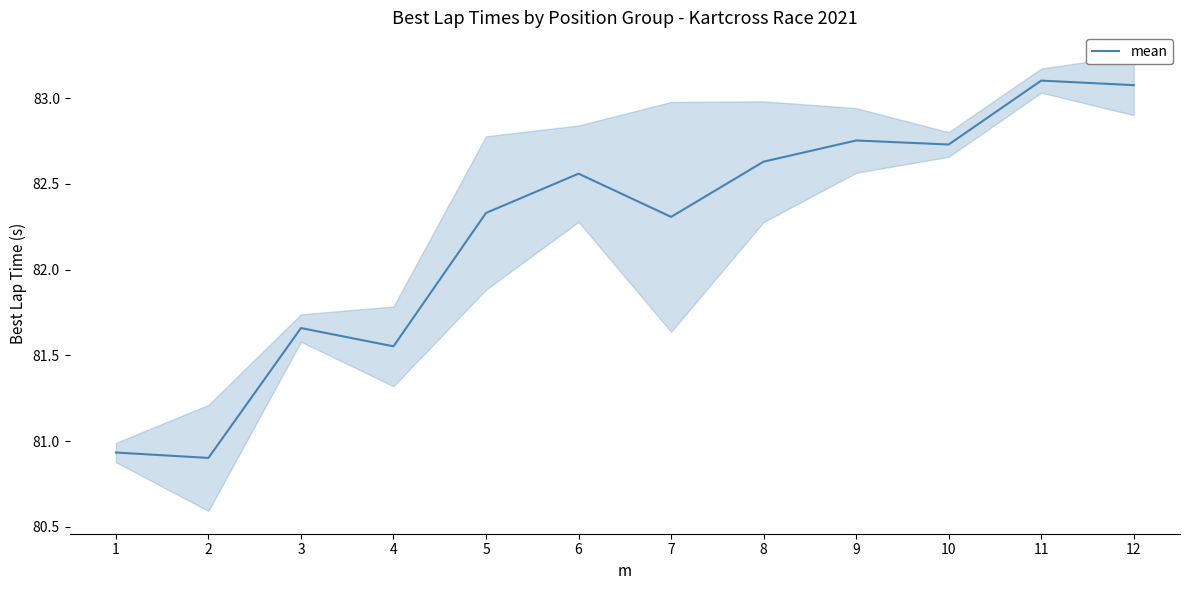

Rank the categories by value from lowest to highest.

2, 1, 4, 3, 7, 5, 6, 8, 10, 9, 12, 11